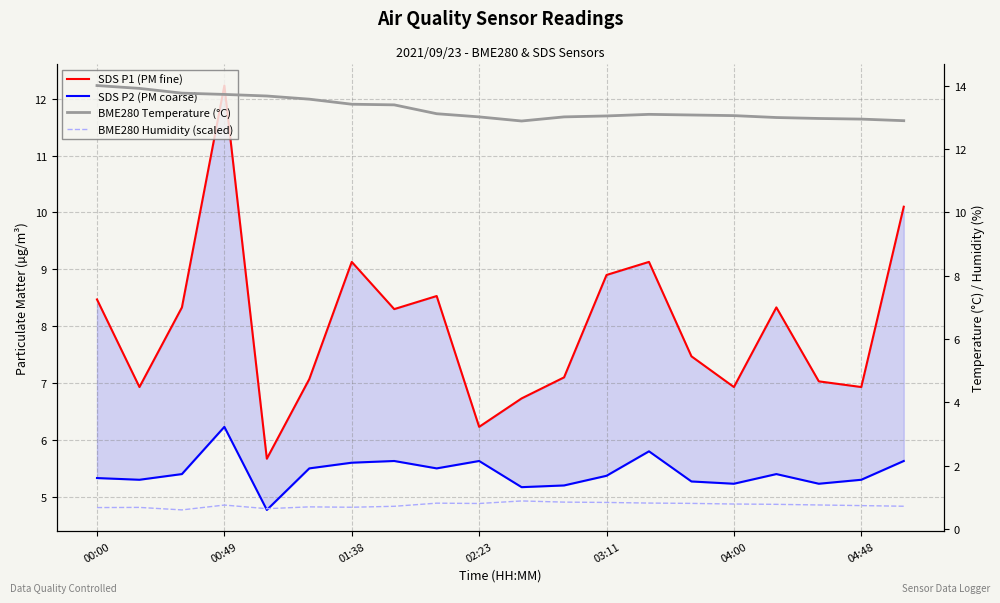

List the series in order of their overall mean, lowest first.

BME280 Humidity (scaled), SDS P2 (PM coarse), SDS P1 (PM fine), BME280 Temperature (°C)